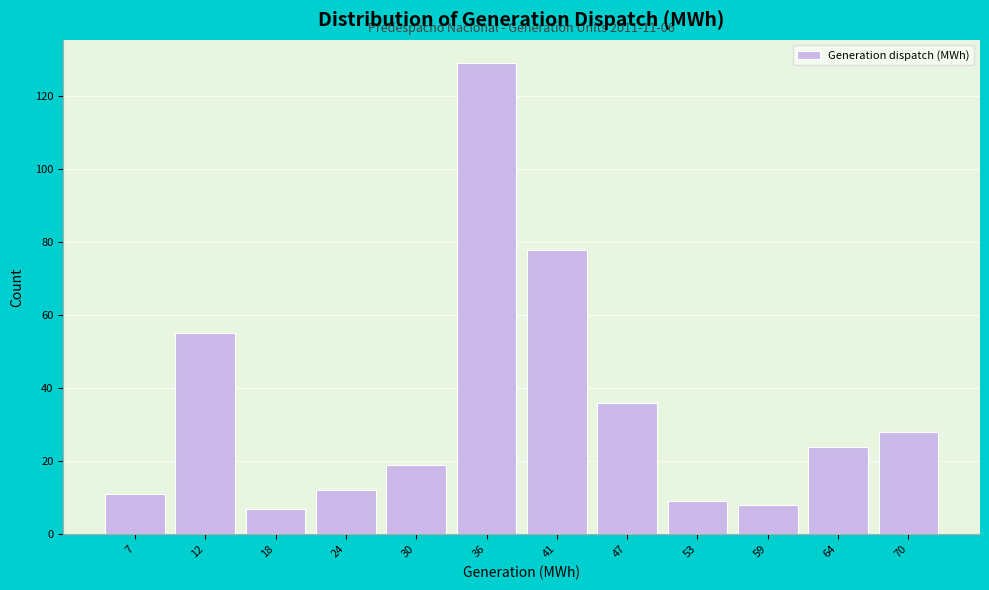

Which range on the x-axis has the tallest bar?

33 to 38